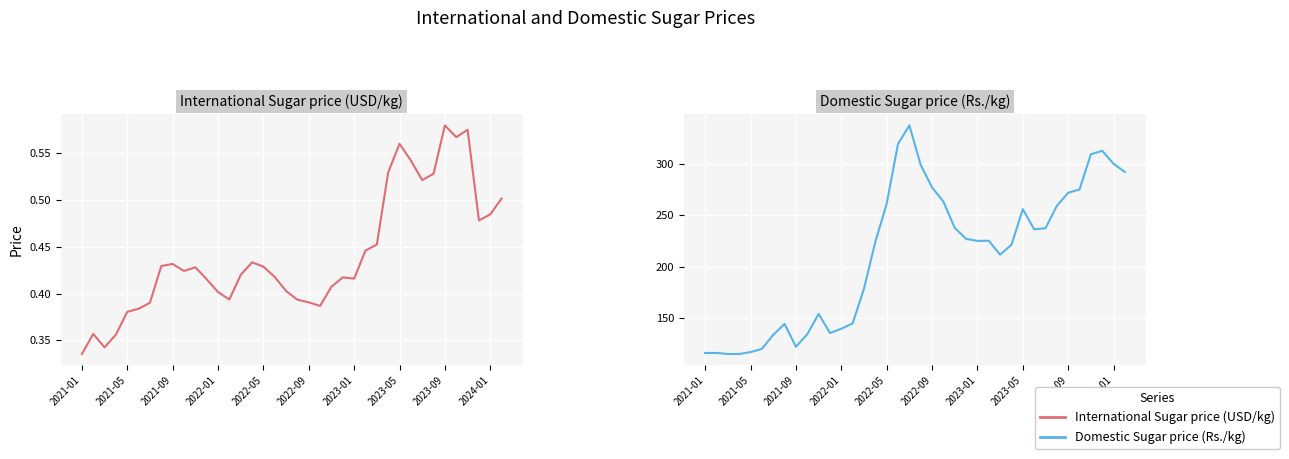

Which series changed the most between 2021-01 and 27?

Domestic Sugar price (Rs./kg)